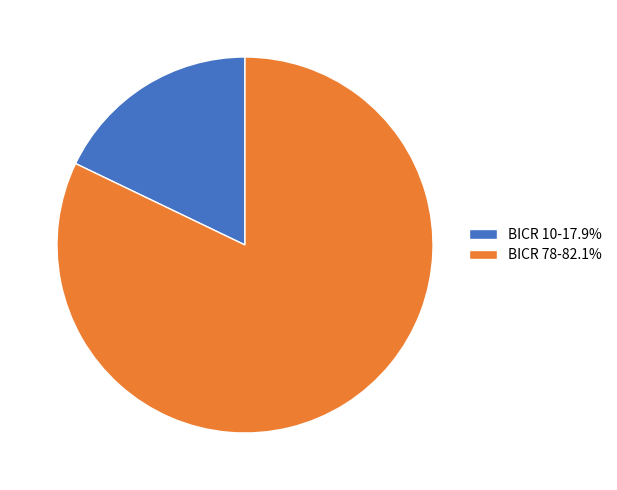

Does BICR 78-82.1% represent more than half of the total?

Yes